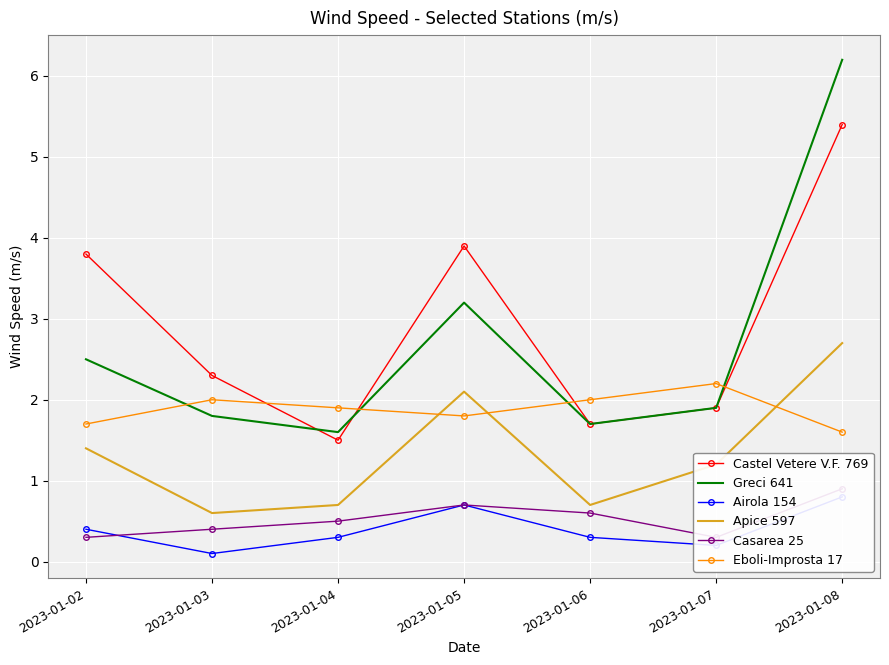

The Castel Vetere V.F. 769 series shows 2.6 at 2023-01-08. True or false?

False